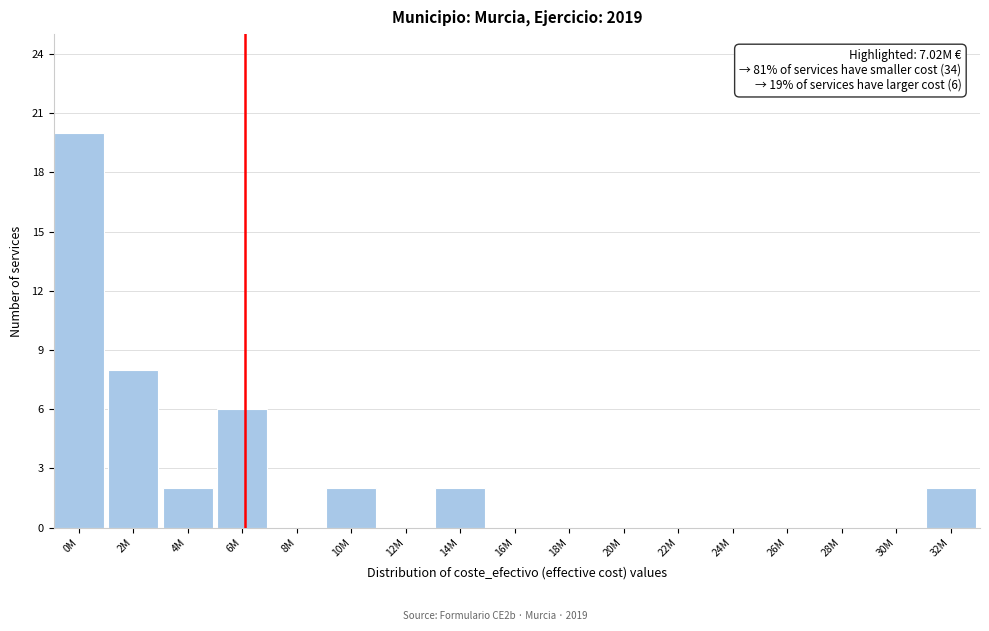

Reading left to right, extract all data points from this chart.

0M=20	2M=8	4M=2	6M=6	8M=0	10M=2	12M=0	14M=2	16M=0	18M=0	20M=0	22M=0	24M=0	26M=0	28M=0	30M=0	32M=2